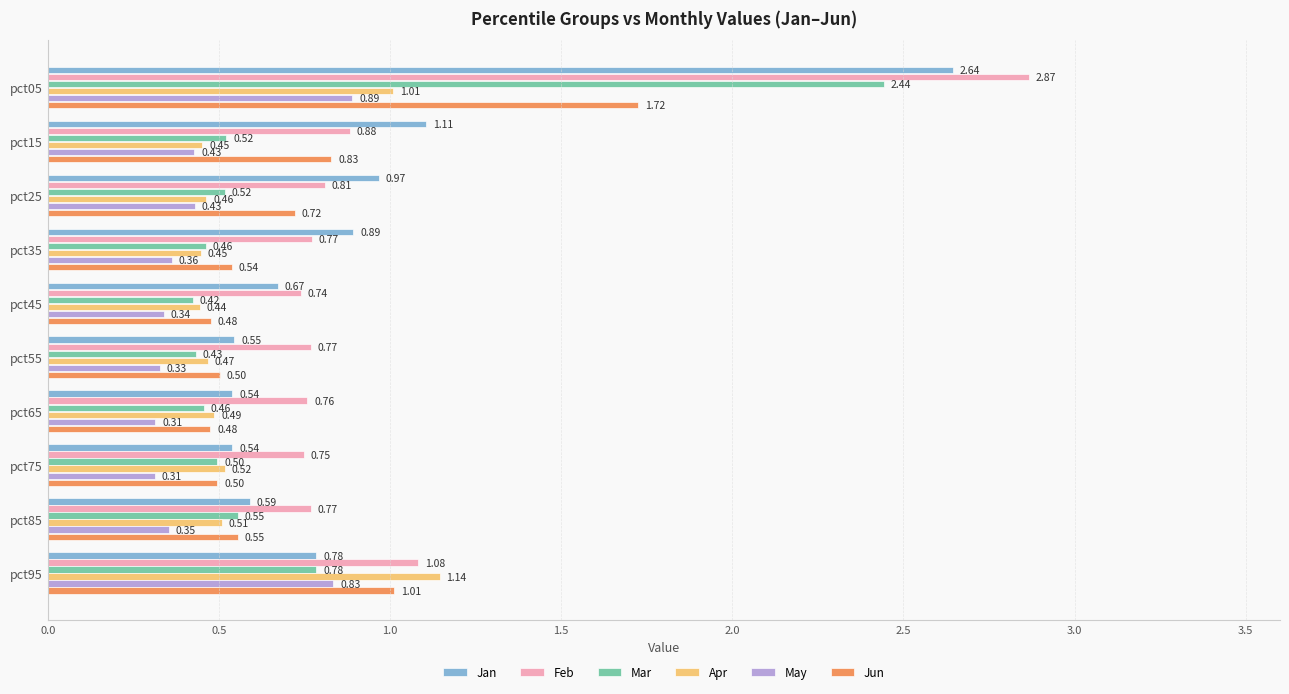

At pct45, list the series in order from largest to smallest.

Feb, Jan, Jun, Apr, Mar, May